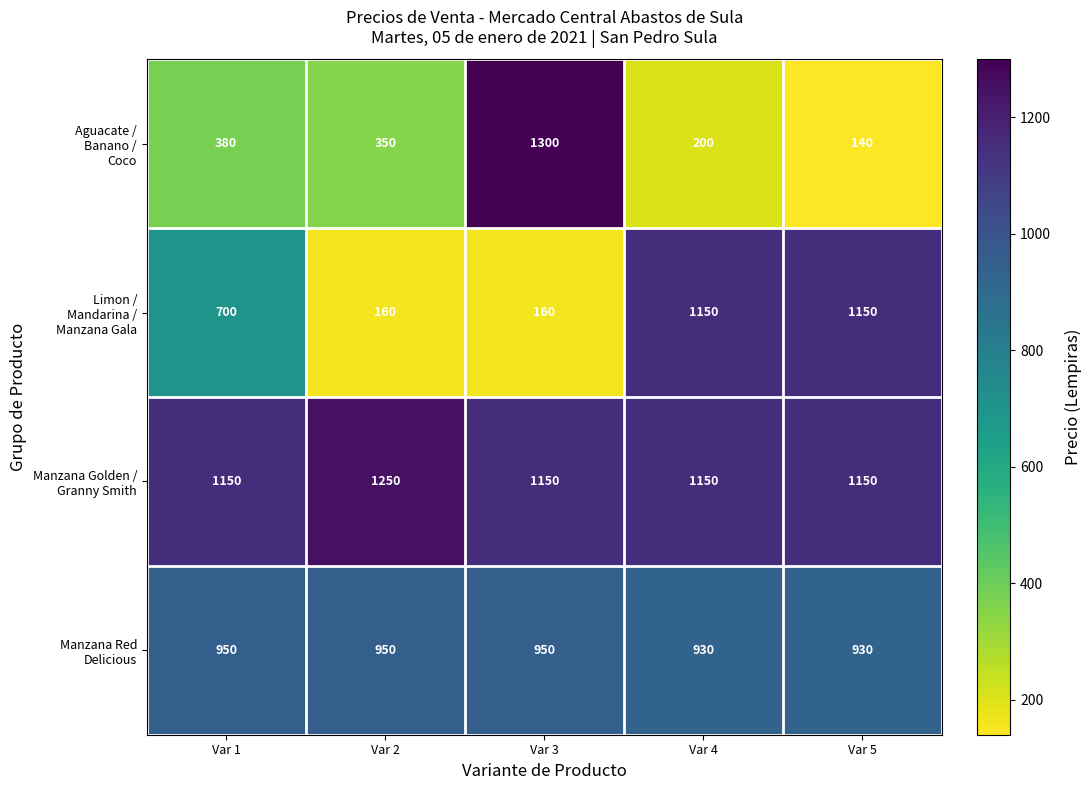

What is the difference between the highest and lowest values at Var 5?

1010